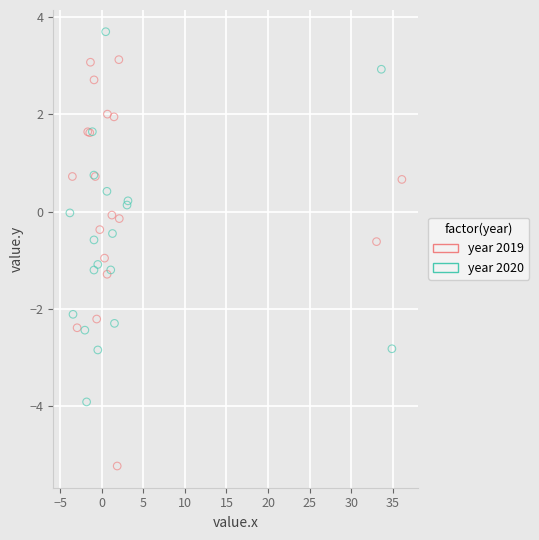

Which series reaches the maximum Y coordinate?

year 2020